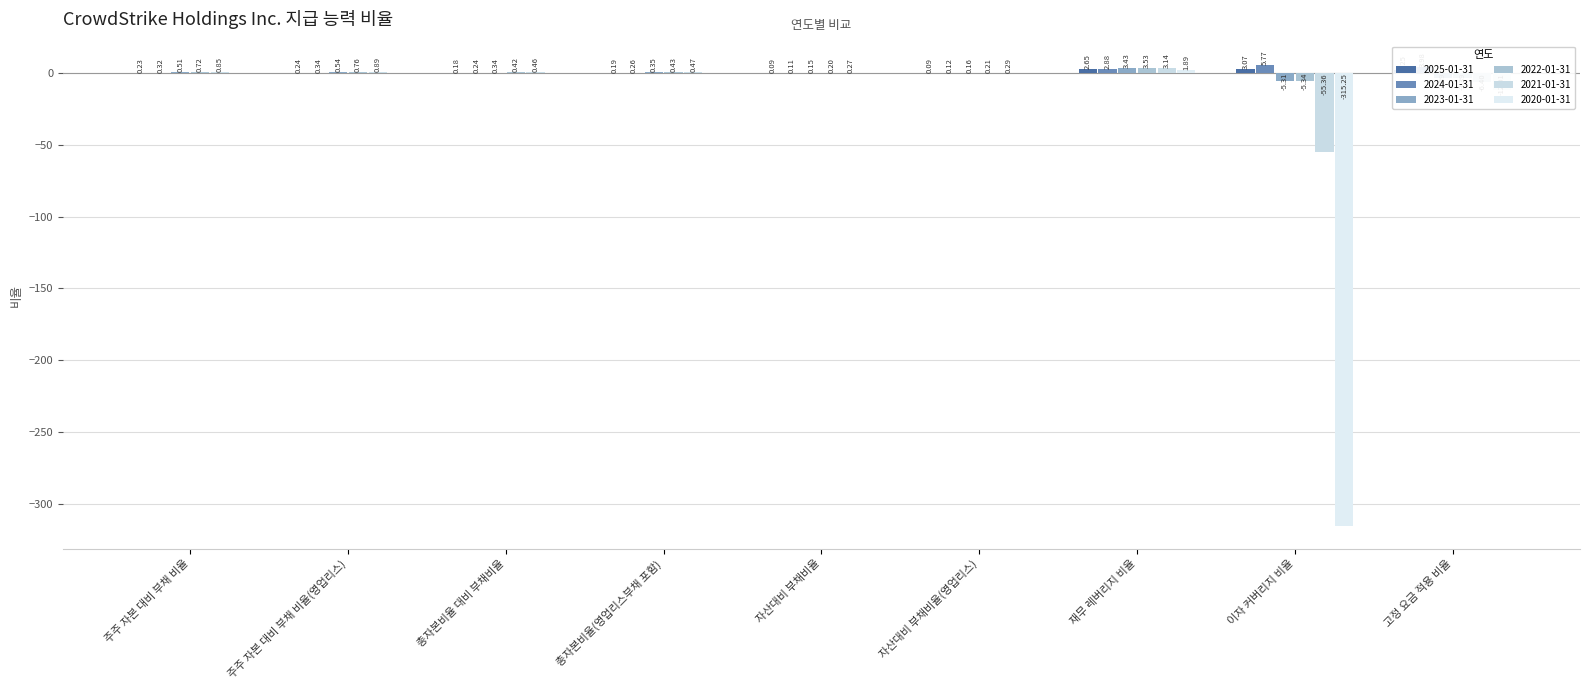

What is the label of the 1st bar from the left?

주주 자본 대비 부채 비율